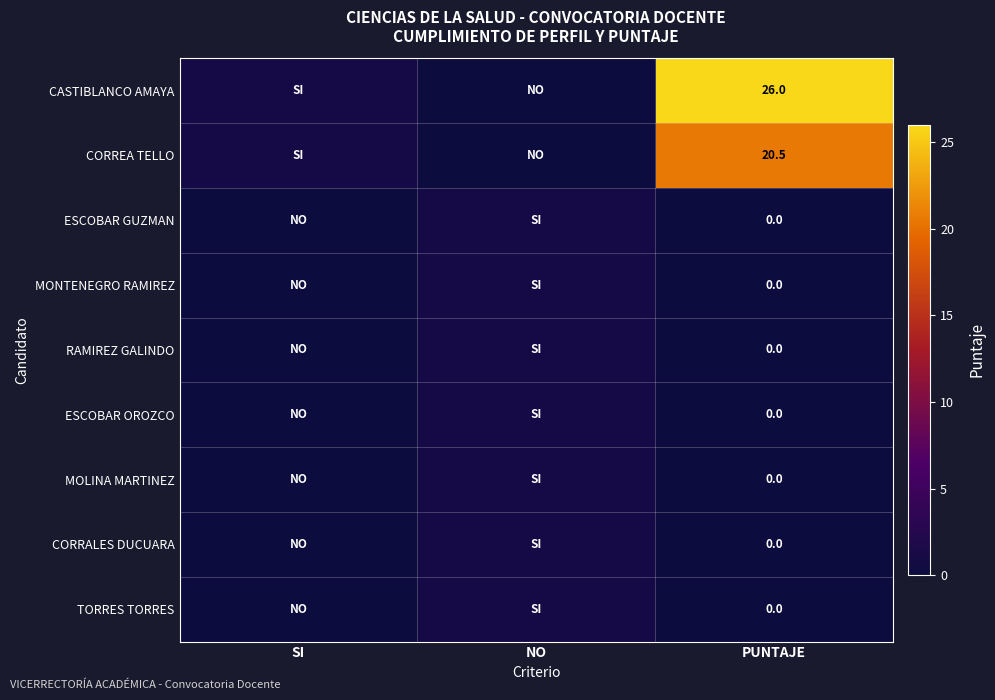

What is the difference between the highest and lowest values at SI?

1.0